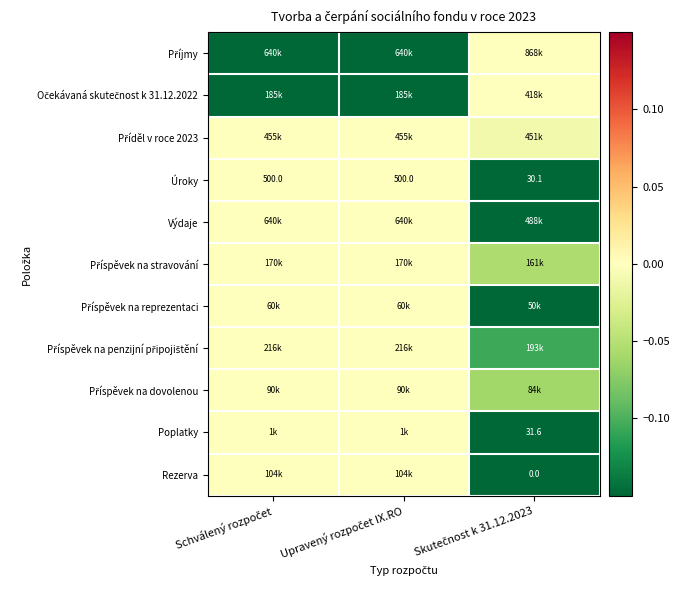

At which label does Příjmy reach its minimum?

Schválený rozpočet